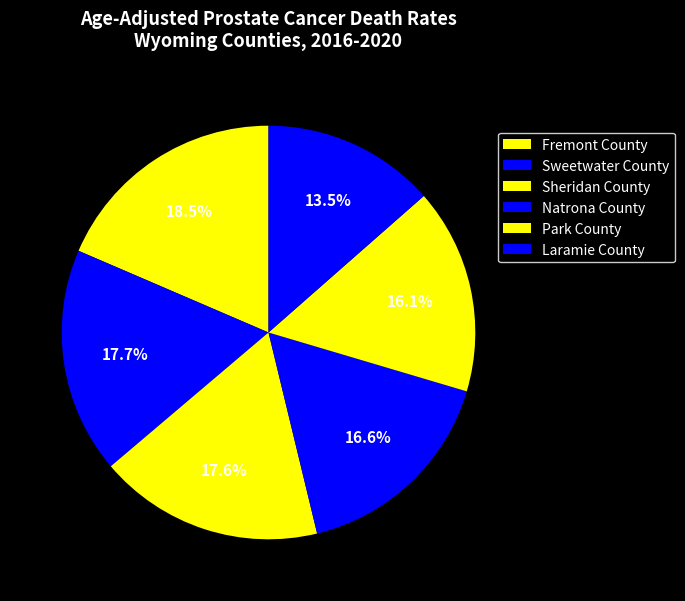

How many segments does this pie chart have?

6